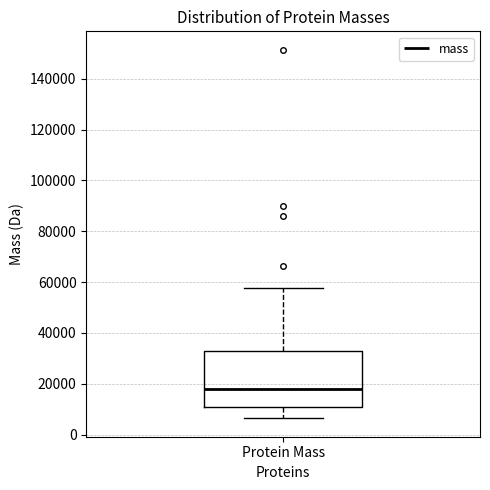

Where is the lower edge of the box for Protein Mass on the y-axis? The values are not printed on the chart, so give them approximately, as read against the axis.

10000